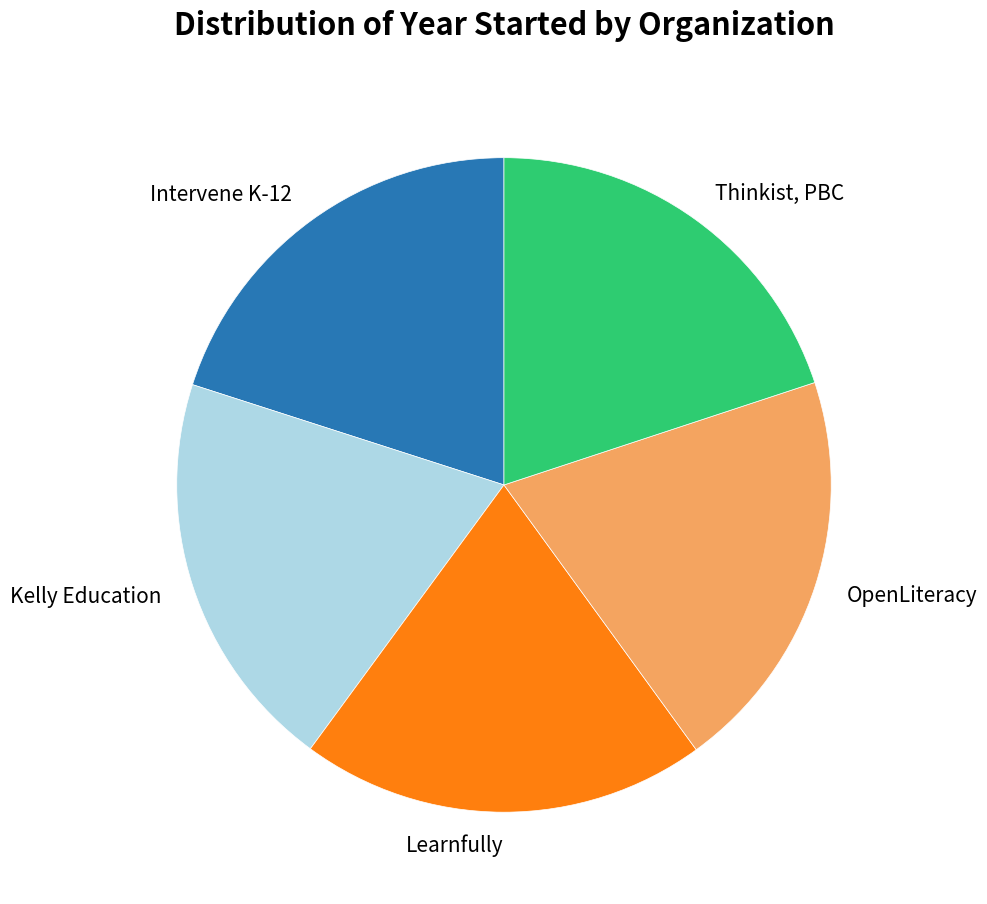

The Intervene K-12 slice represents 20% of the pie. True or false?

True